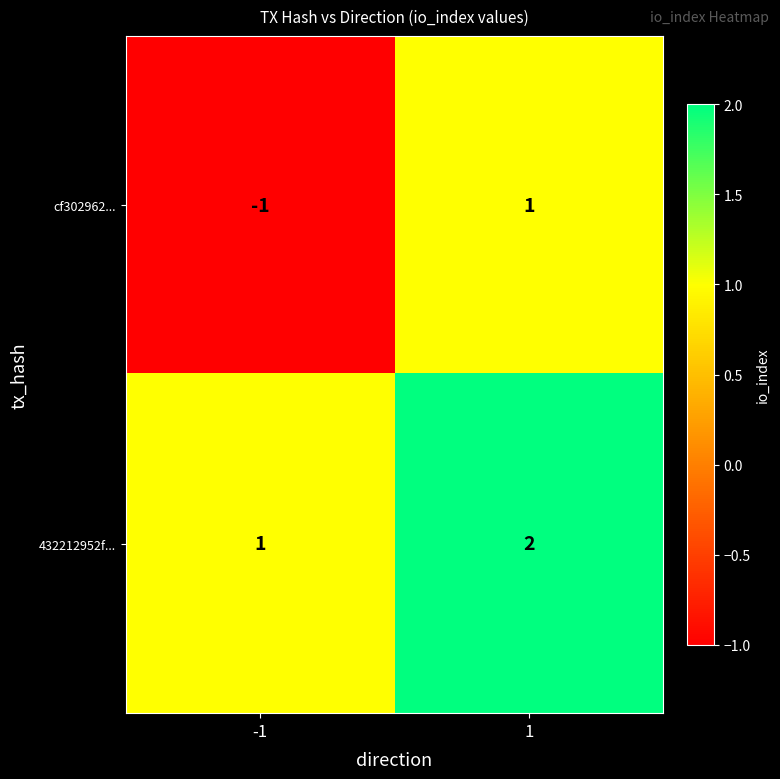

Rank the series at -1 from lowest to highest value.

cf302962..., 432212952f...